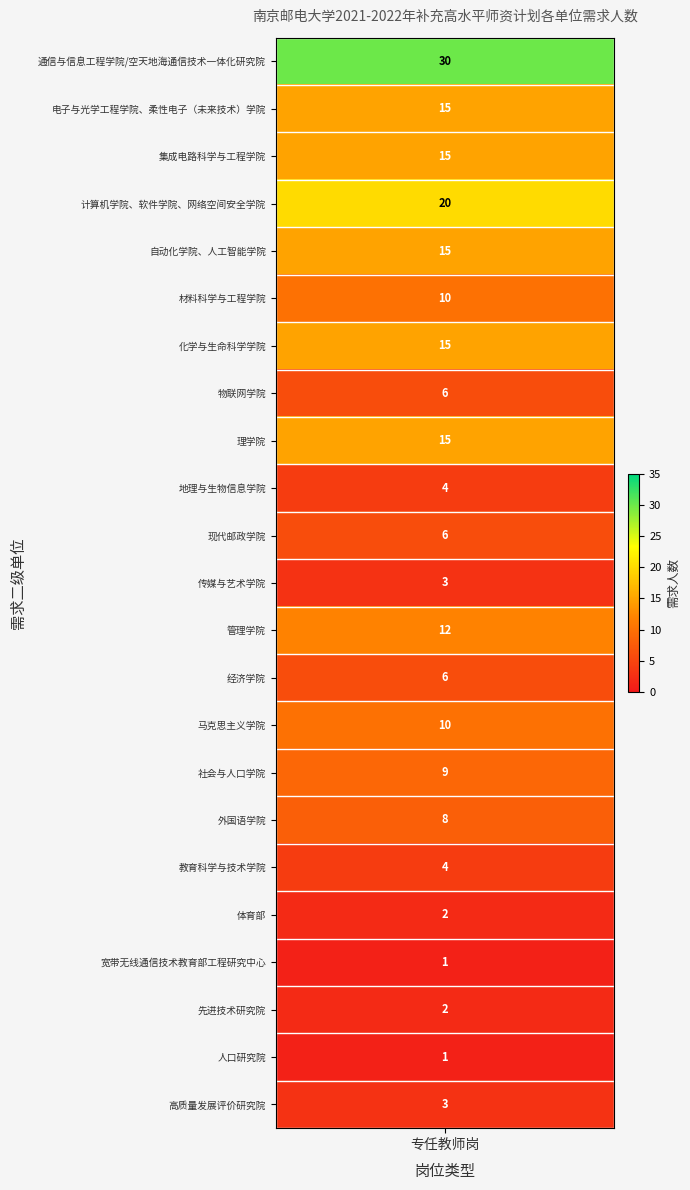

Which label corresponds to the smallest value in the chart?

宽带无线通信技术教育部工程研究中心